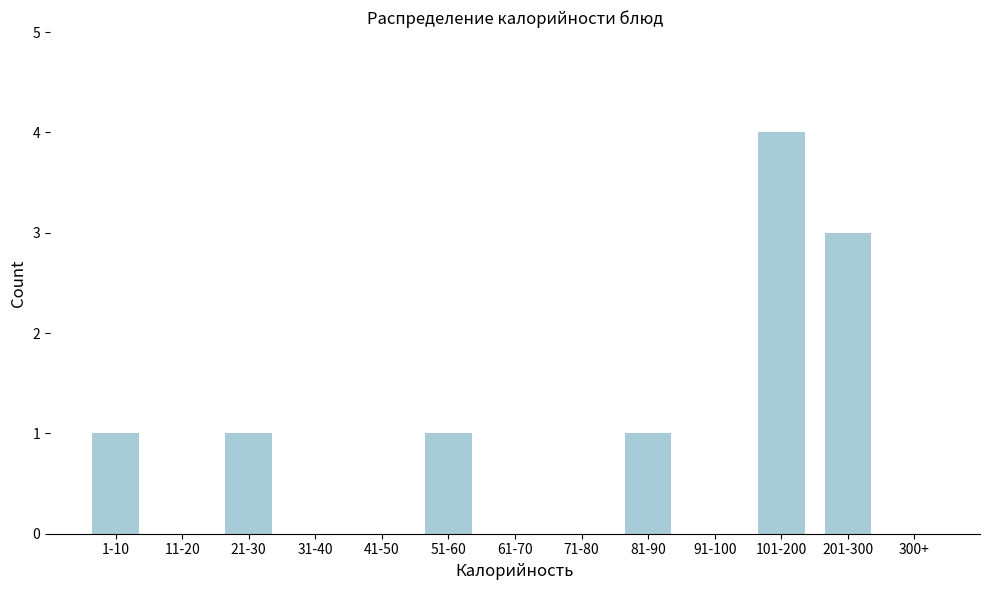

Reading right to left, what are all the values shown in this chart?

300+=0	201-300=3	101-200=4	91-100=0	81-90=1	71-80=0	61-70=0	51-60=1	41-50=0	31-40=0	21-30=1	11-20=0	1-10=1